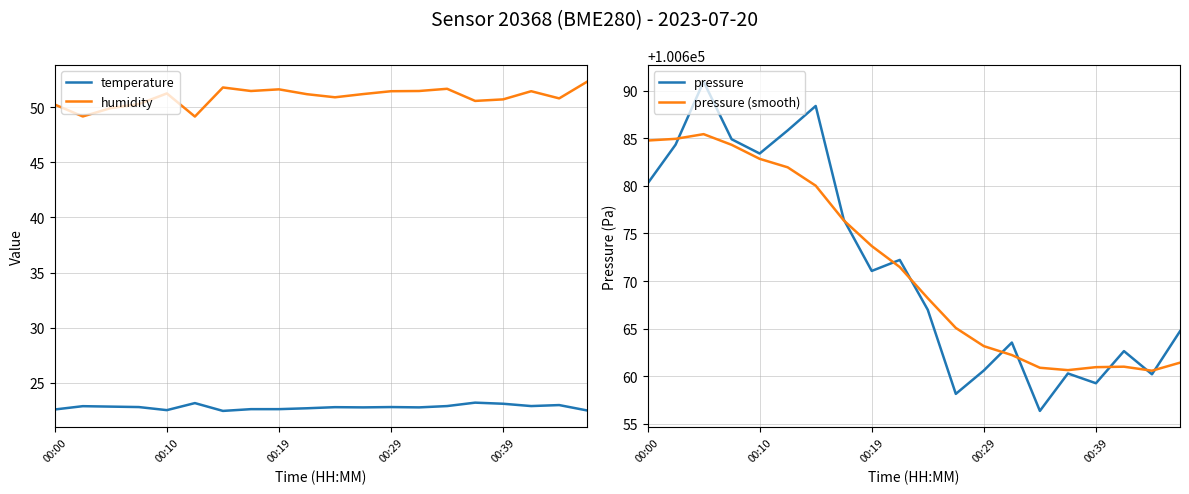

True or false: temperature and humidity cross at least once.

False